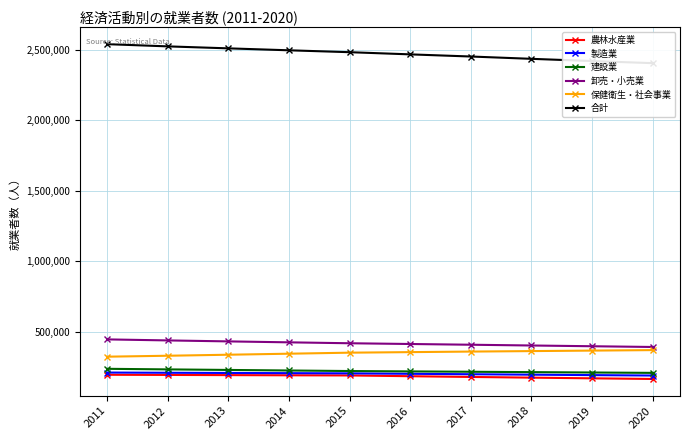

At which category is the sum across all series the highest?

2011